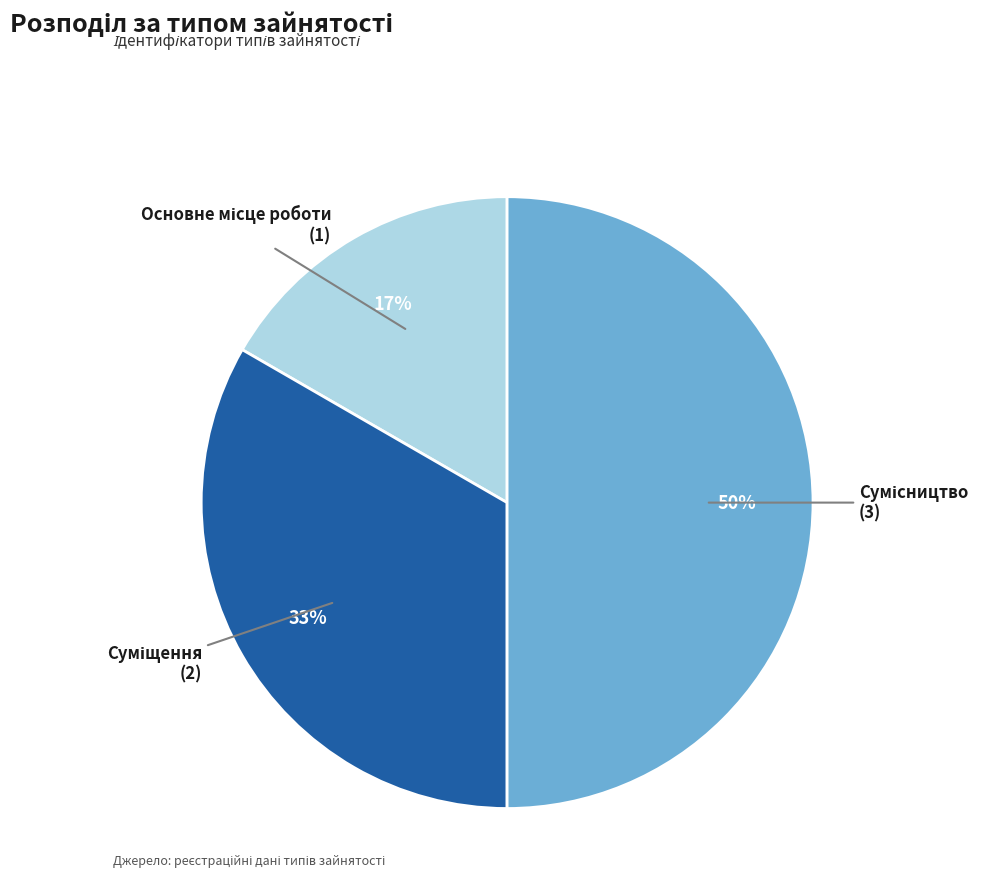

To the nearest percent, what is the average slice percentage?

33%